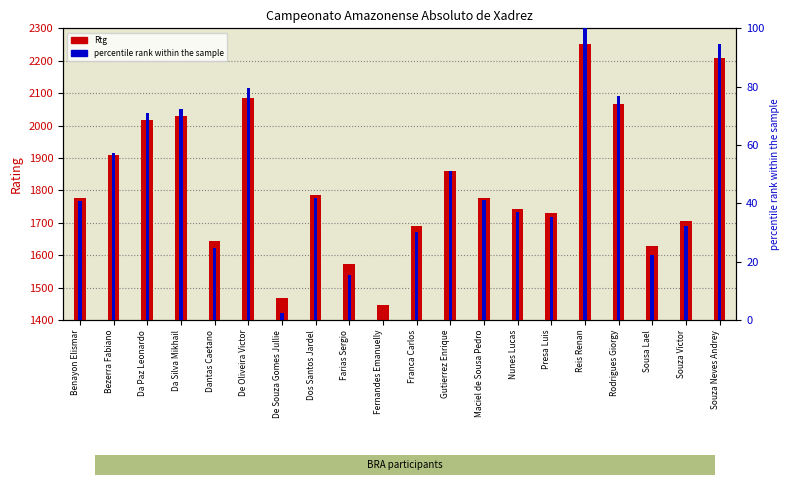

Reading left to right, extract all data points from this chart.

Rtg: 1775.0	1909.0	2017.0	2029.0	1645.0	2086.0	1467.0	1785.0	1572.0	1447.0	1691.0	1859.0	1777.0	1744.0	1731.0	2252.0	2066.0	1627.0	1707.0	2210.0
percentile rank within the sample: 40.7	57.4	70.8	72.3	24.6	79.4	2.5	42.0	15.5	0.0	30.3	51.2	41.0	36.9	35.3	100.0	76.9	22.4	32.3	94.8